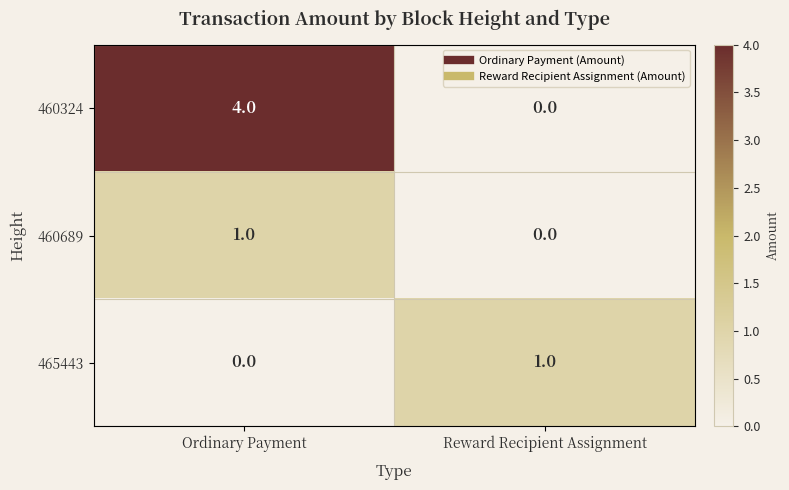

At which category is the sum across all series the highest?

Ordinary Payment